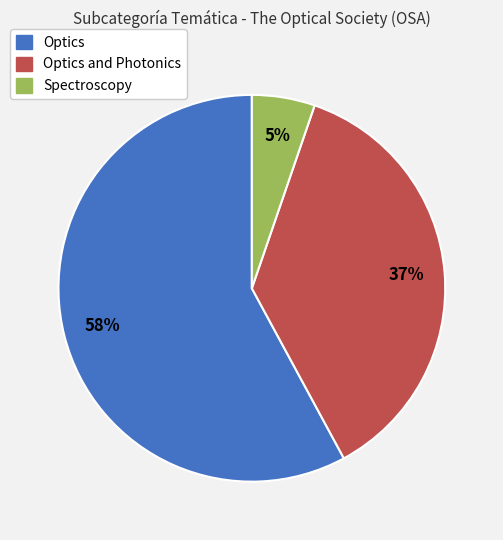

To the nearest percent, what is the difference between the largest and smallest slice percentages?

53%